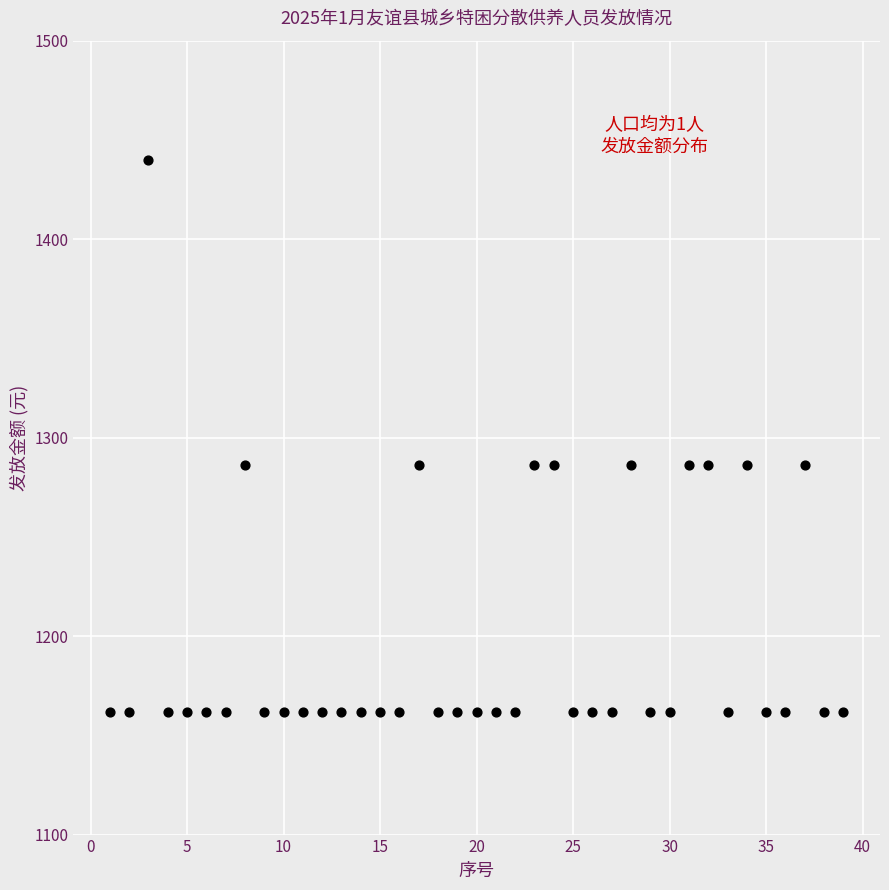

What is the range of Y values (max minus min)?

278